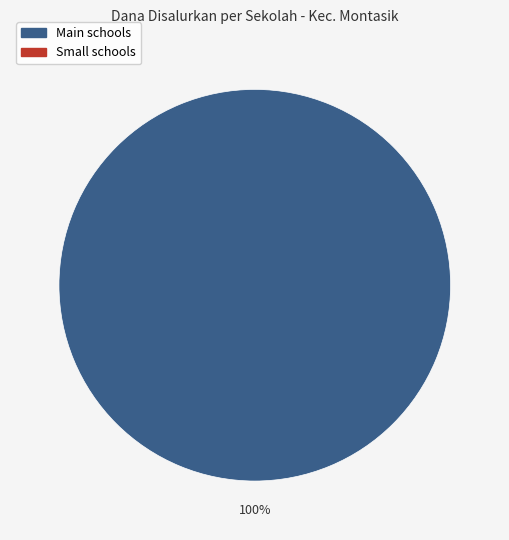

Is there any slice that represents more than half of the pie?

Yes